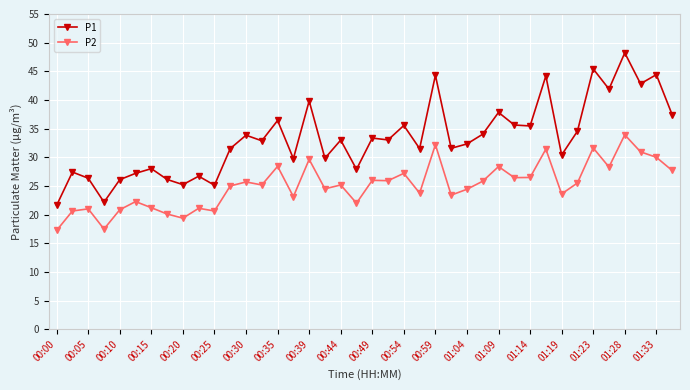

What is the sum of all P1 values?

1331.1